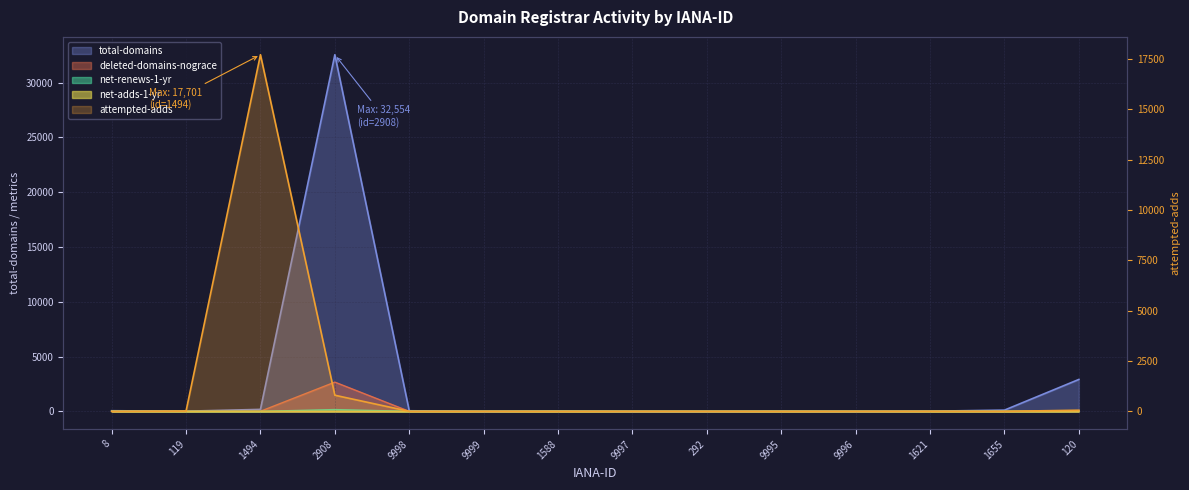

True or false: net-adds-1-yr has more than 1 interior local peaks.

False